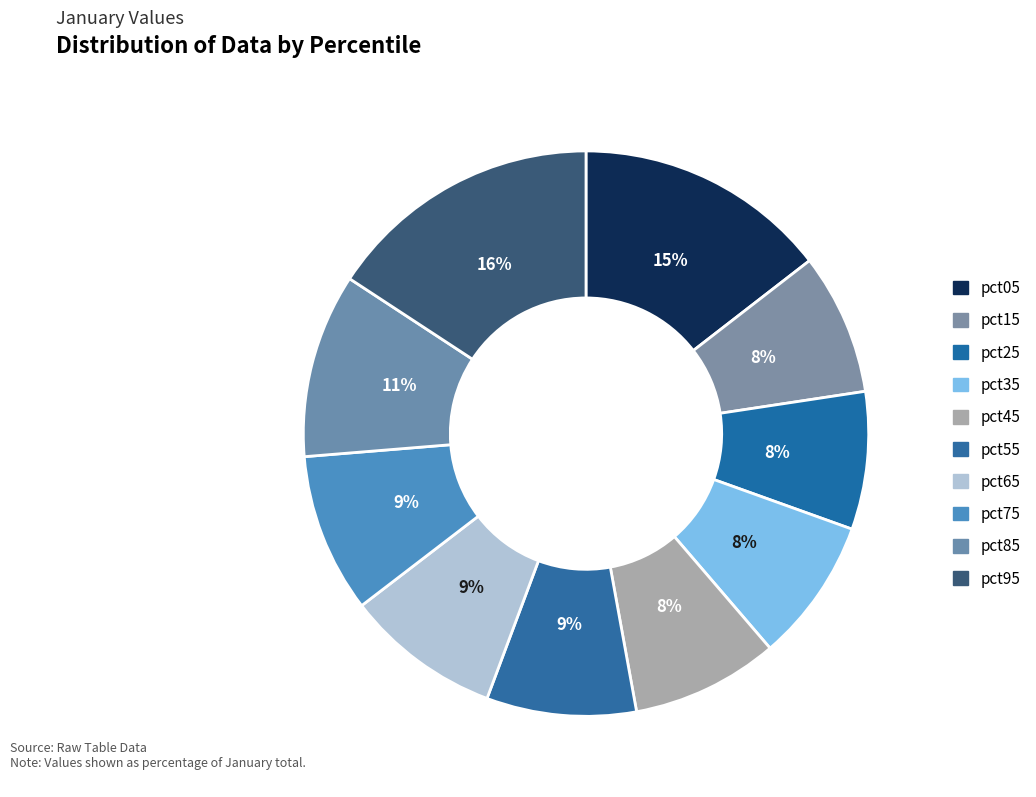

To the nearest percent, what percentage of the pie is pct15?

8%